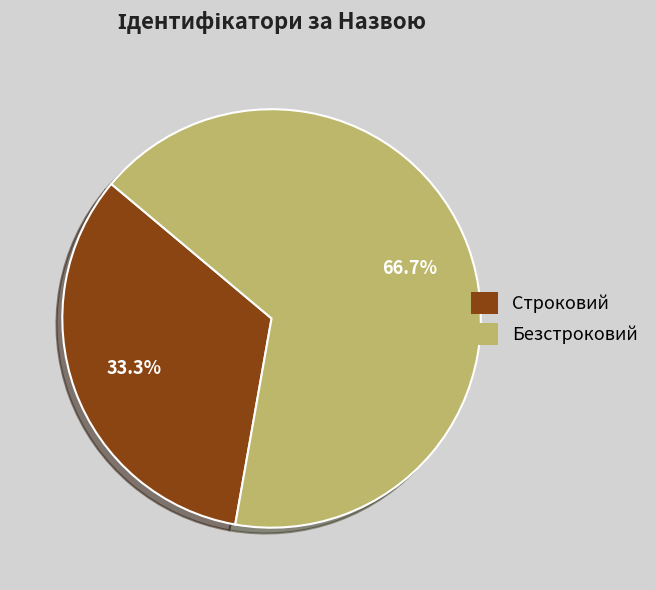

How many slices are in this pie chart?

2